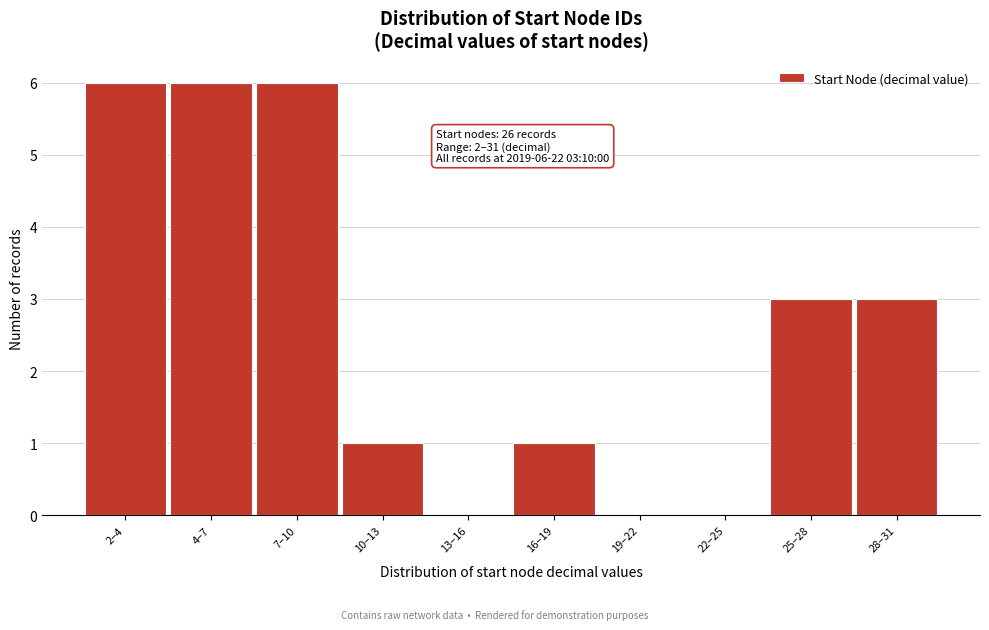

Reading right to left, what are all the values shown in this chart?

28–31=3	25–28=3	22–25=0	19–22=0	16–19=1	13–16=0	10–13=1	7–10=6	4–7=6	2–4=6